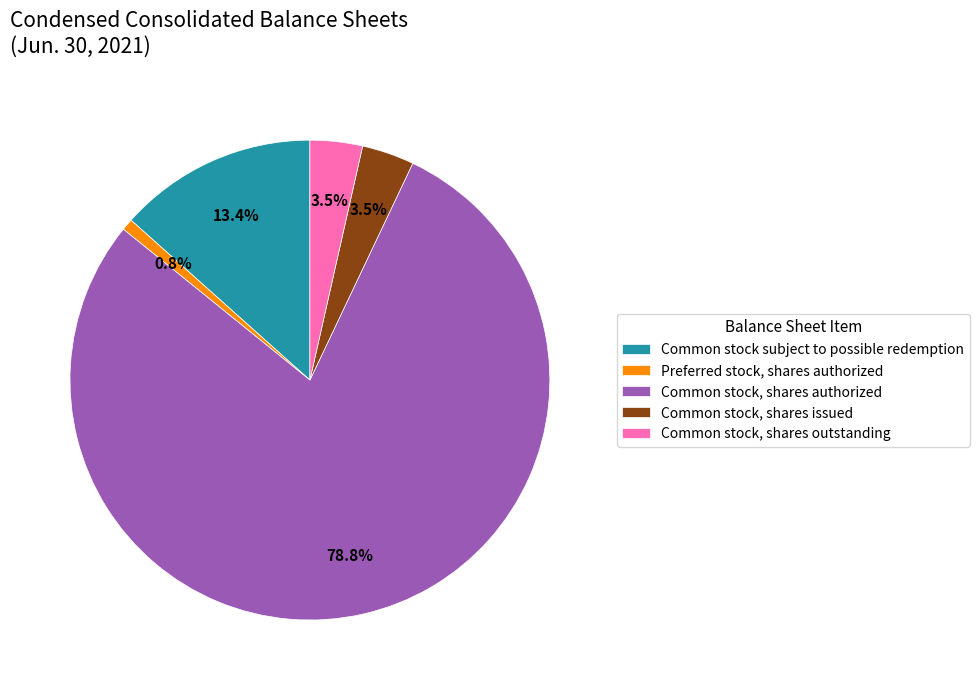

Which slice is the smallest?

Preferred stock, shares authorized